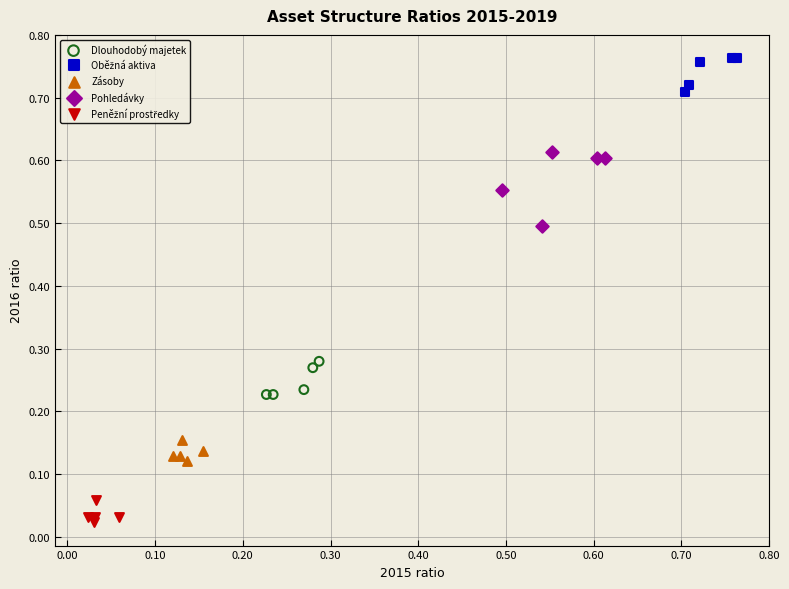

Which series has the widest spread of Y values?

Pohledávky